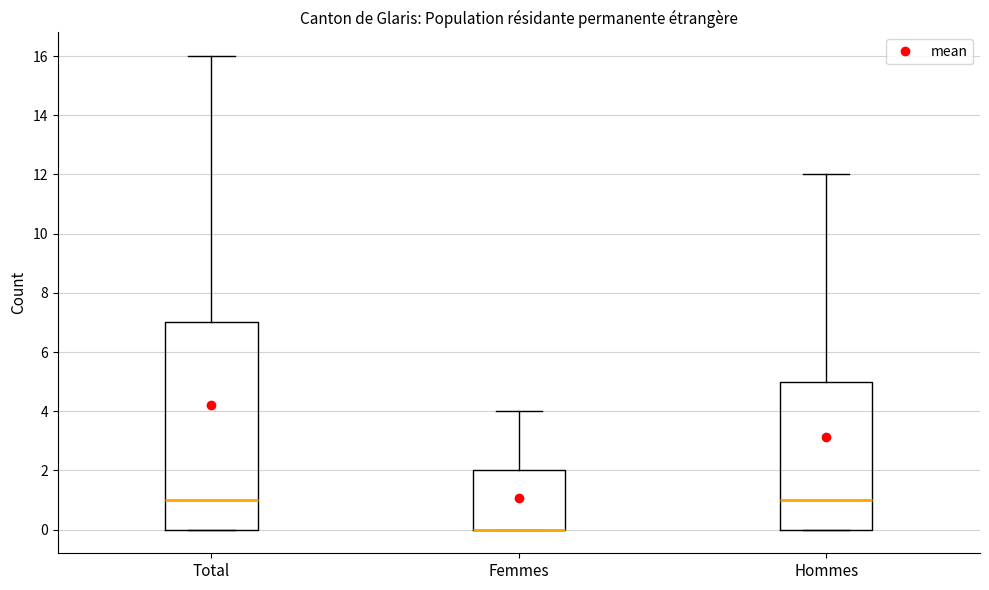

Reading left to right, transcribe this box plot: for each box, give where its median line is, the range the box spans, and where its two whiskers end, as read against the y-axis. The values are not printed on the chart, so give them approximately, as read against the axis.

Total: median 1, box 0 to 7, whiskers 0 to 16
Femmes: median 0 (drawn on the box's lower edge), box 0 to 2, whiskers 0 to 4
Hommes: median 1, box 0 to 5, whiskers 0 to 12